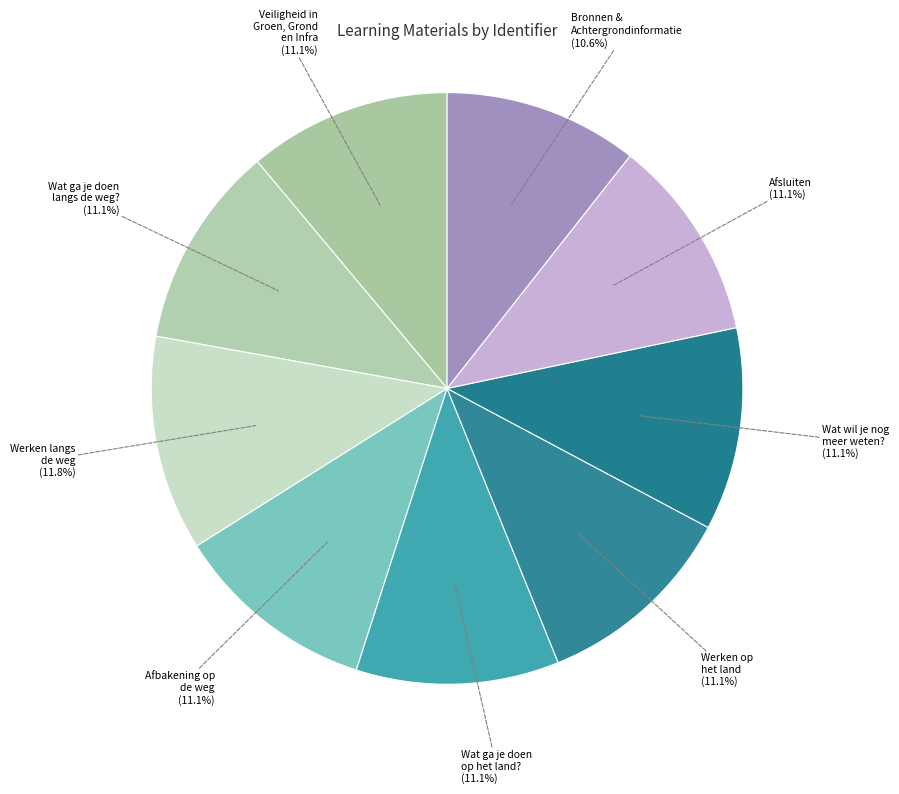

Is there any slice that represents more than half of the pie?

No